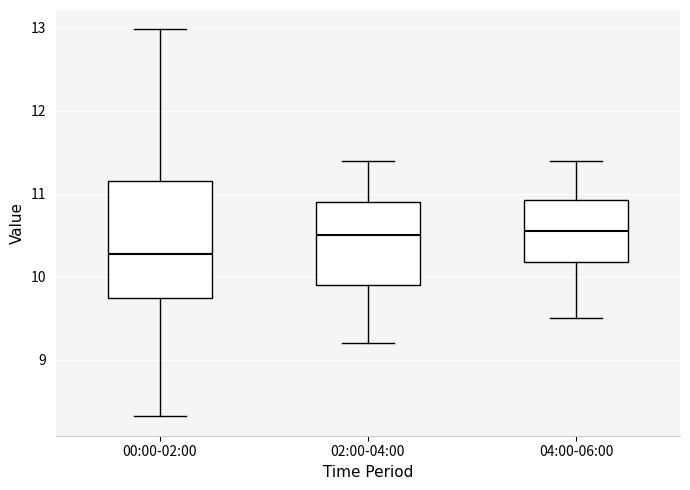

Reading left to right, transcribe this box plot: for each box, give where its median line is, the range the box spans, and where its two whiskers end, as read against the y-axis. The values are not printed on the chart, so give them approximately, as read against the axis.

00:00-02:00: median 10.3, box 9.7 to 11.2, whiskers 8.3 to 13.0
02:00-04:00: median 10.5, box 9.9 to 10.9, whiskers 9.2 to 11.4
04:00-06:00: median 10.6, box 10.2 to 10.9, whiskers 9.5 to 11.4